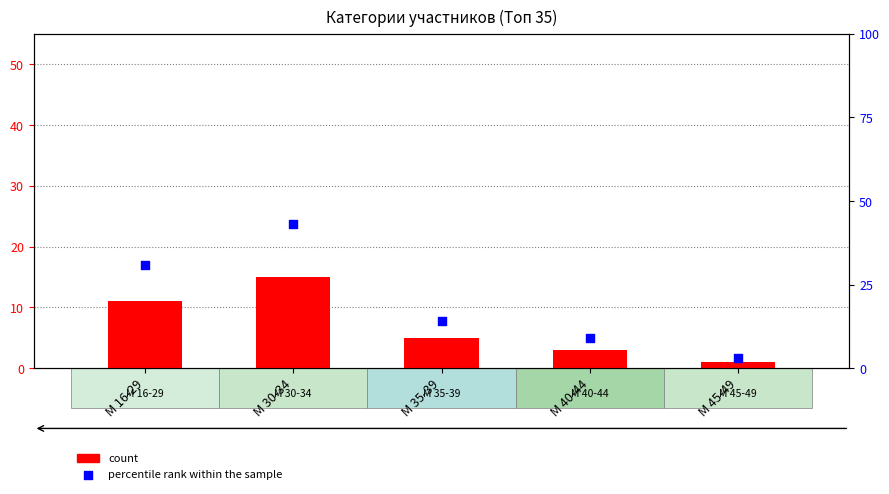

Which series has the widest spread of Y values?

percentile rank within the sample